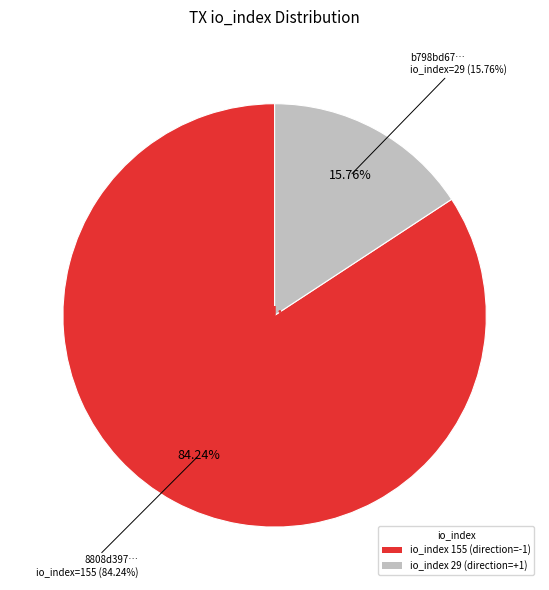

How many segments does this pie chart have?

2